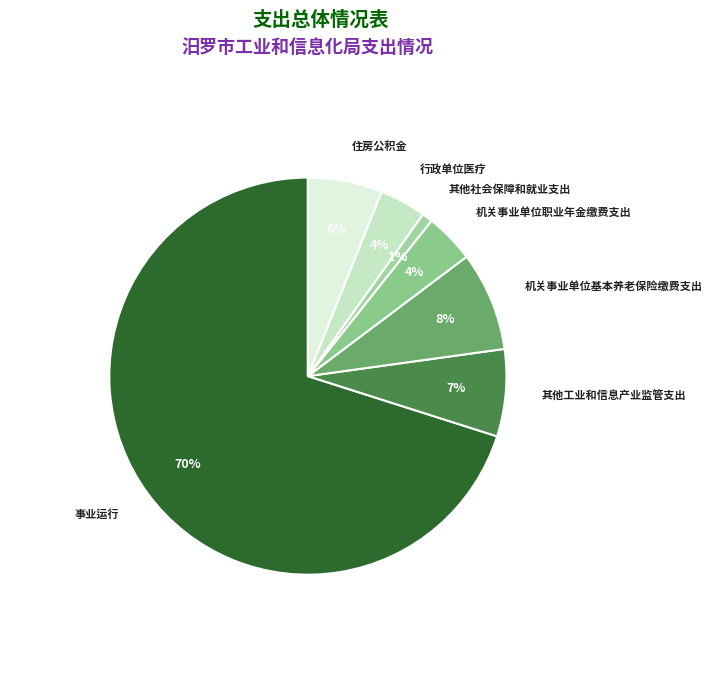

To the nearest percent, what is the average slice percentage?

14%